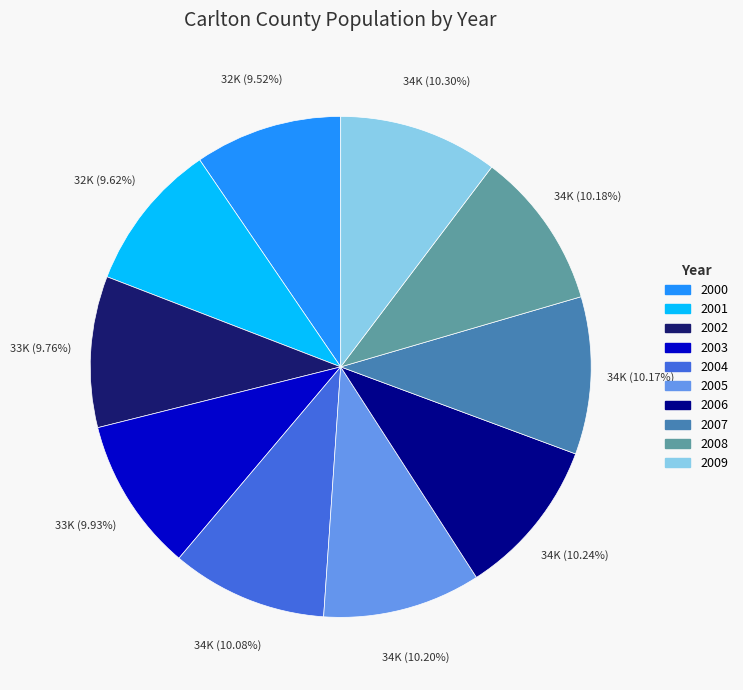

Combined, do 2002 and 2004 account for over 50%?

No